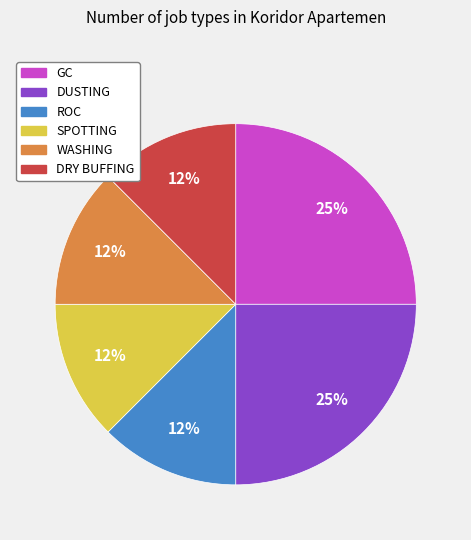

Is there a majority slice in this chart?

No